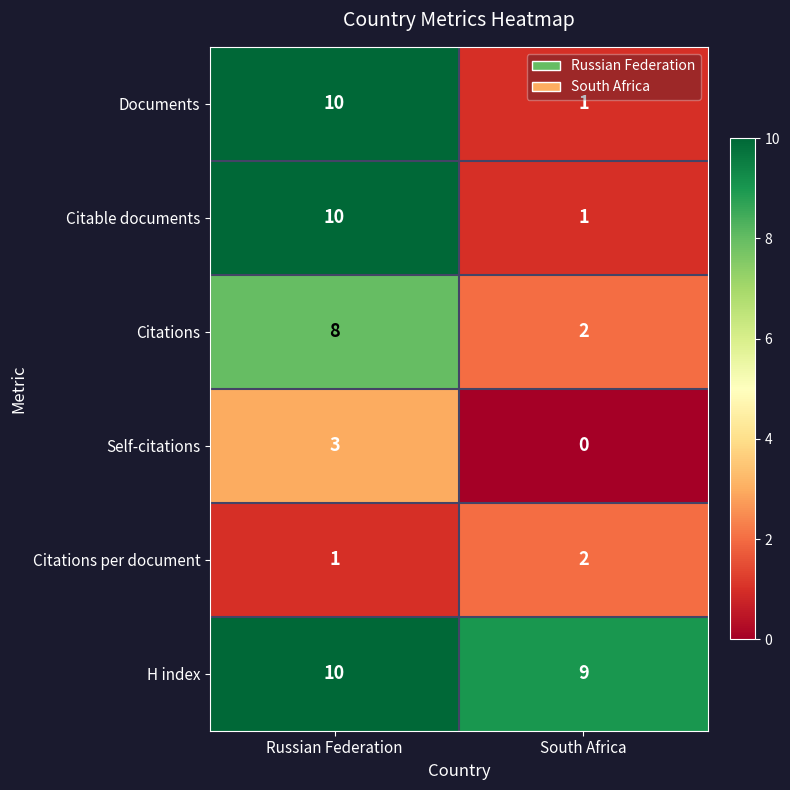

Which label corresponds to the largest value in the chart?

Russian Federation